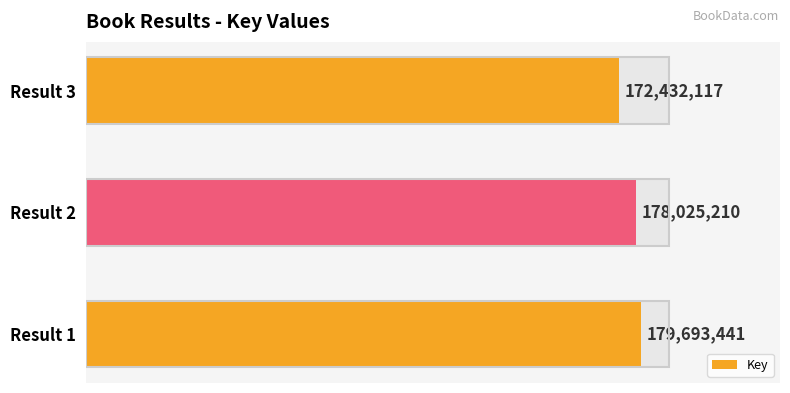

What is the average value?

176716923